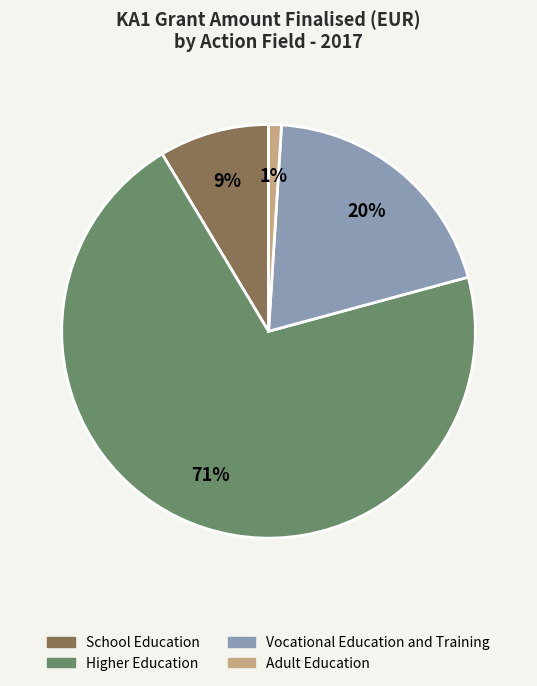

Count the number of slices in the pie.

4